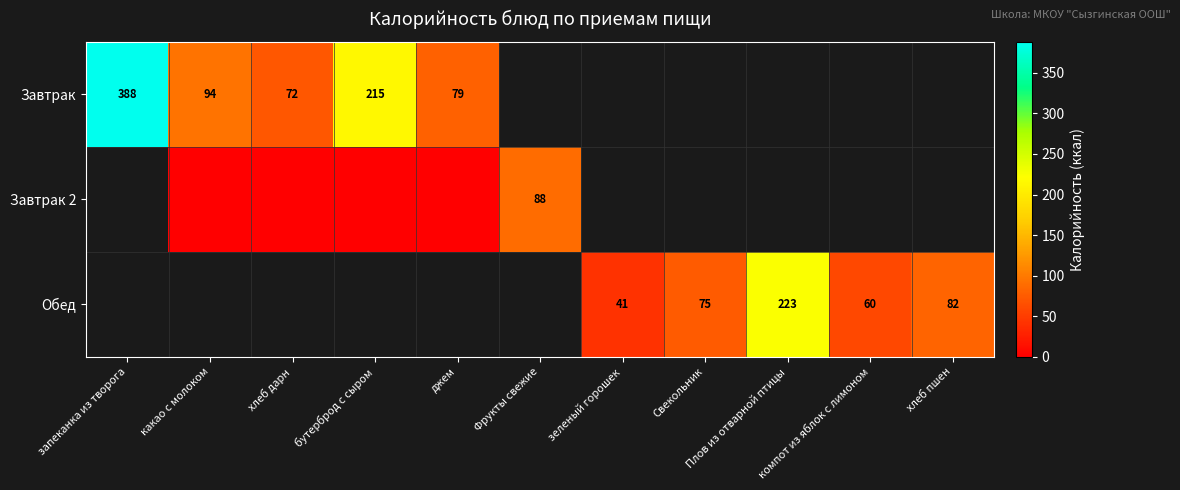

Is the value of Завтрак at компот из яблок с лимоном greater than the value of Обед at зеленый горошек?

No